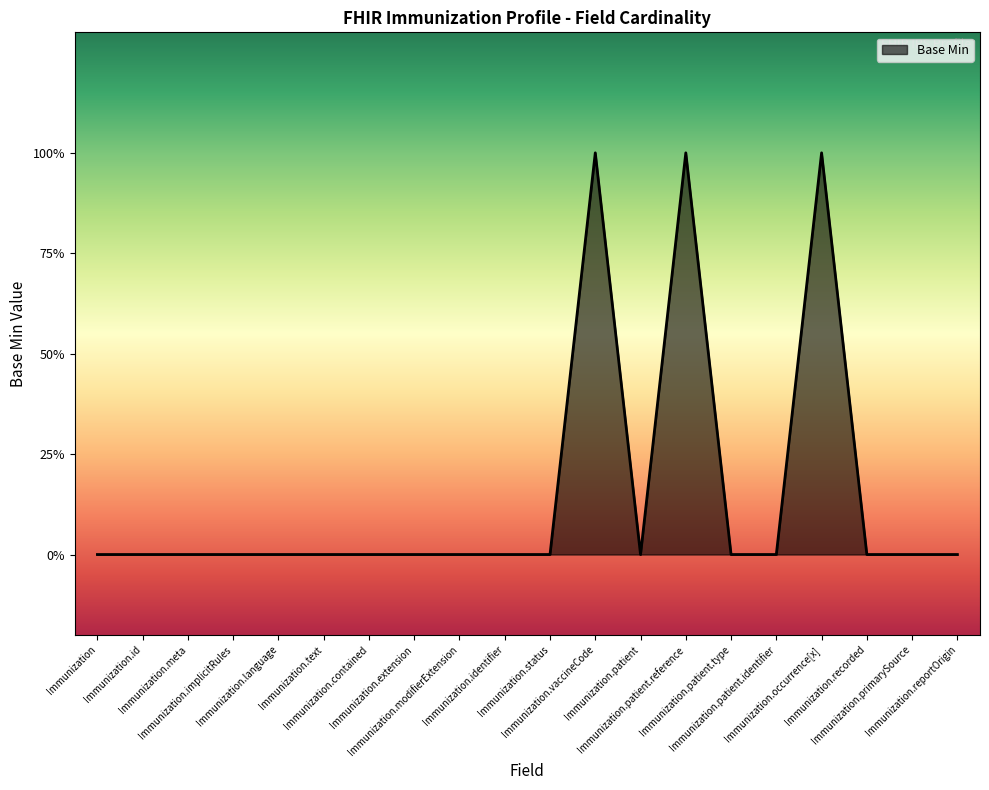

Rank the categories by value from highest to lowest.

Immunization.vaccineCode, Immunization.patient.reference, Immunization.occurrence[x], Immunization, Immunization.id, Immunization.meta, Immunization.implicitRules, Immunization.language, Immunization.text, Immunization.contained, Immunization.extension, Immunization.modifierExtension, Immunization.identifier, Immunization.status, Immunization.patient, Immunization.patient.type, Immunization.patient.identifier, Immunization.recorded, Immunization.primarySource, Immunization.reportOrigin